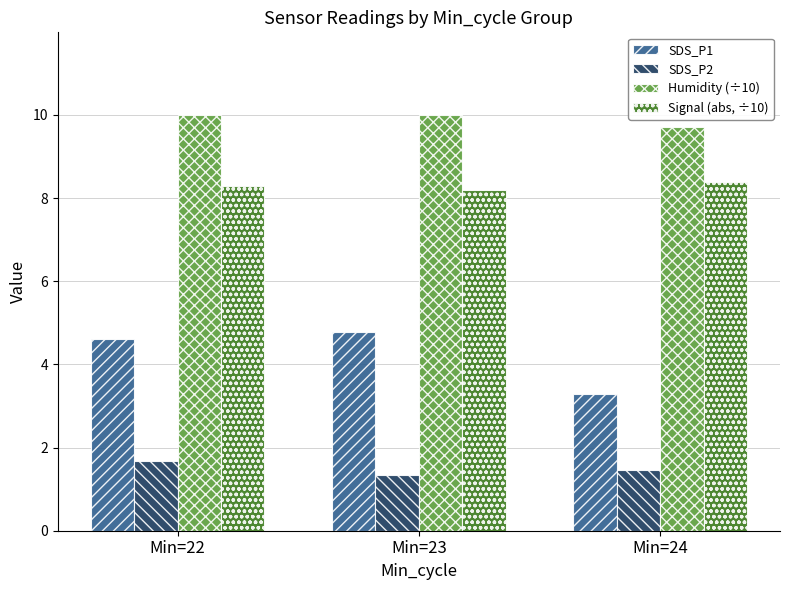

What is the value of the Humidity (÷10) bar at the 3rd from the left?

9.7